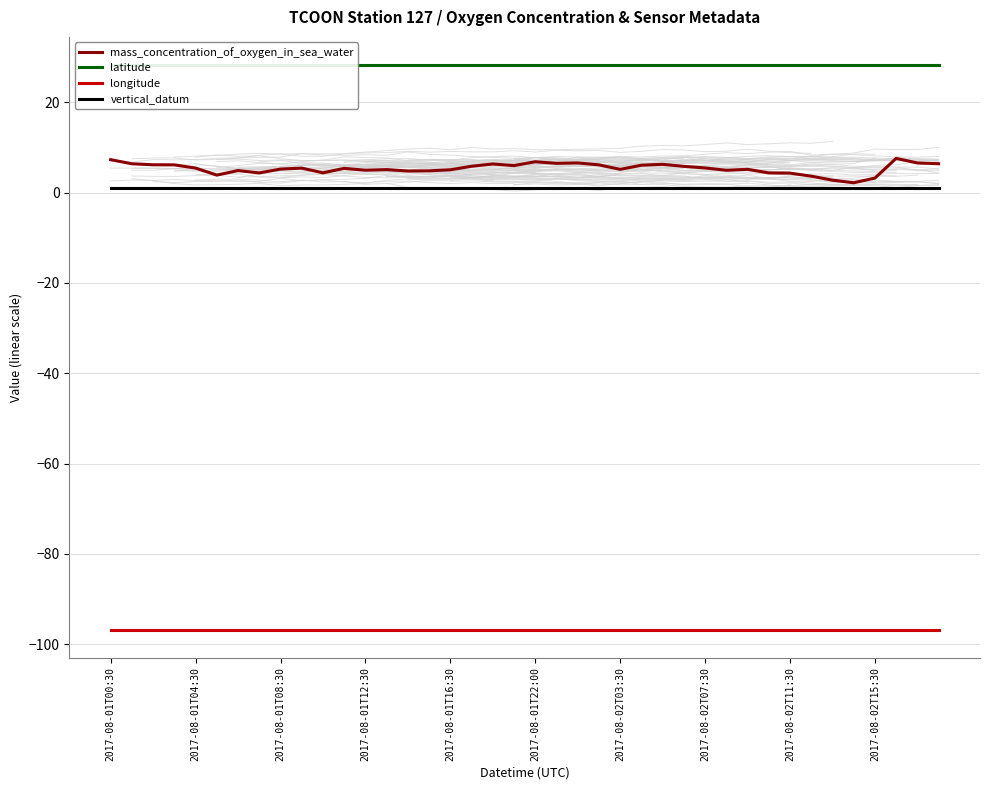

True or false: vertical_datum has a value of 1.0 at 2017-08-01T16:30.

True